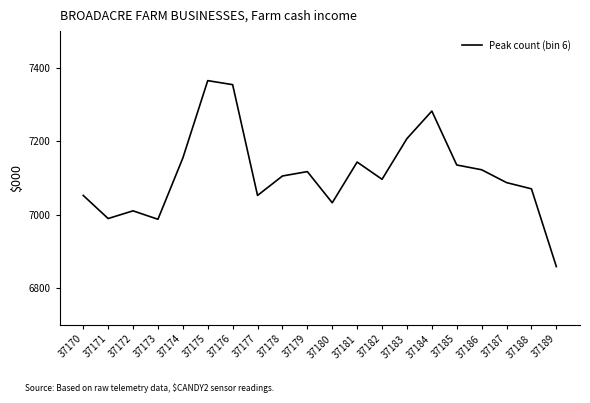

Where is the first local maximum?

37172